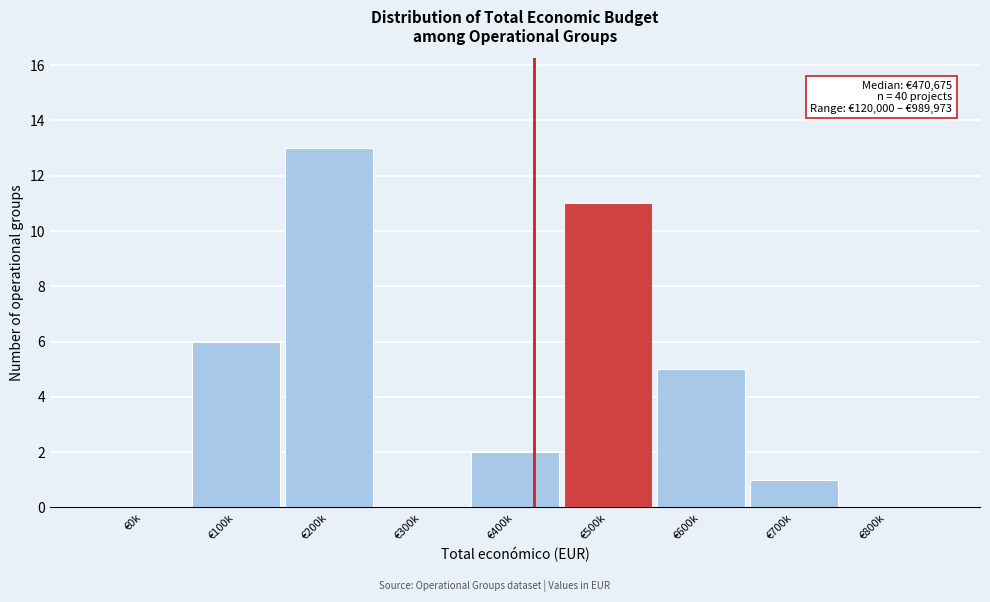

What is the change in value from €300k to €500k?

+11